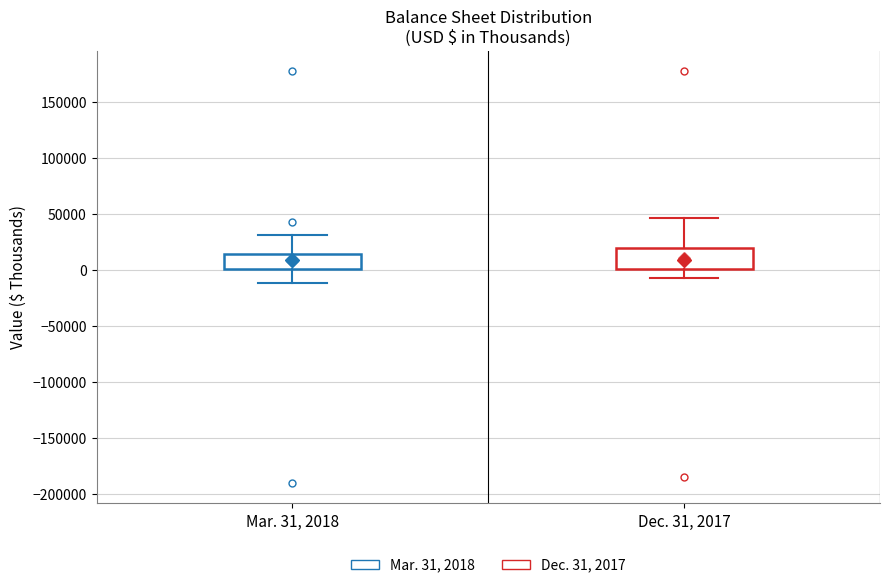

Where does the upper whisker of the box for Mar. 31, 2018 end on the y-axis? The values are not printed on the chart, so give them approximately, as read against the axis.

30000